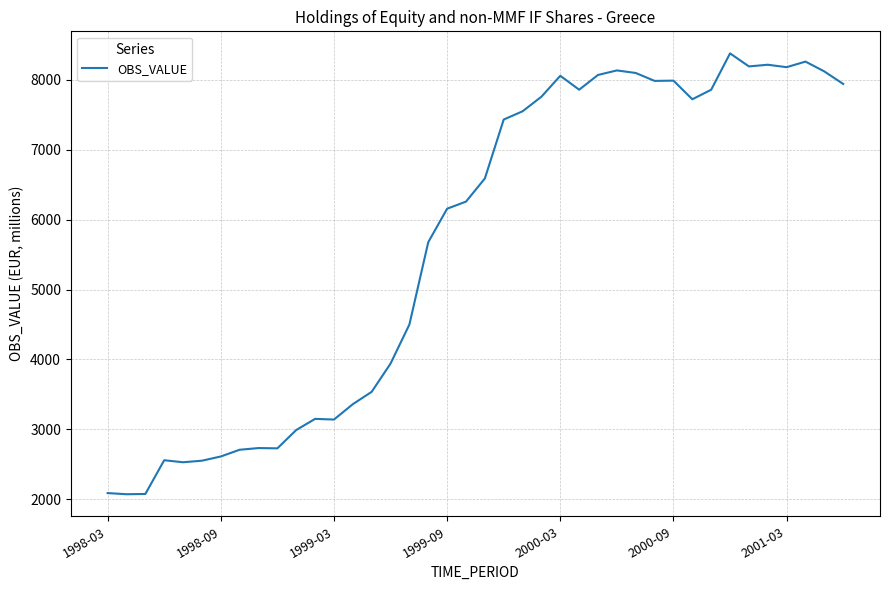

What is the smallest value displayed?

2072.2